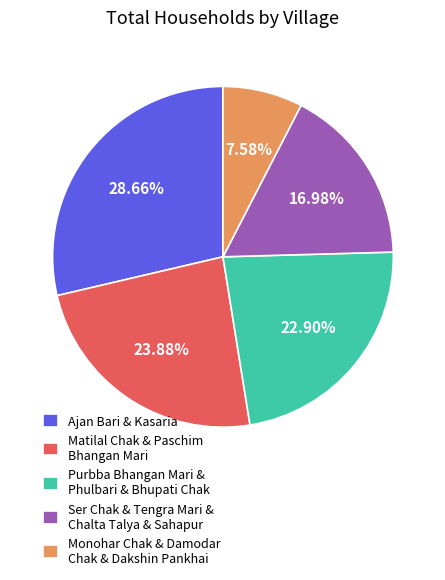

Is there a majority slice in this chart?

No